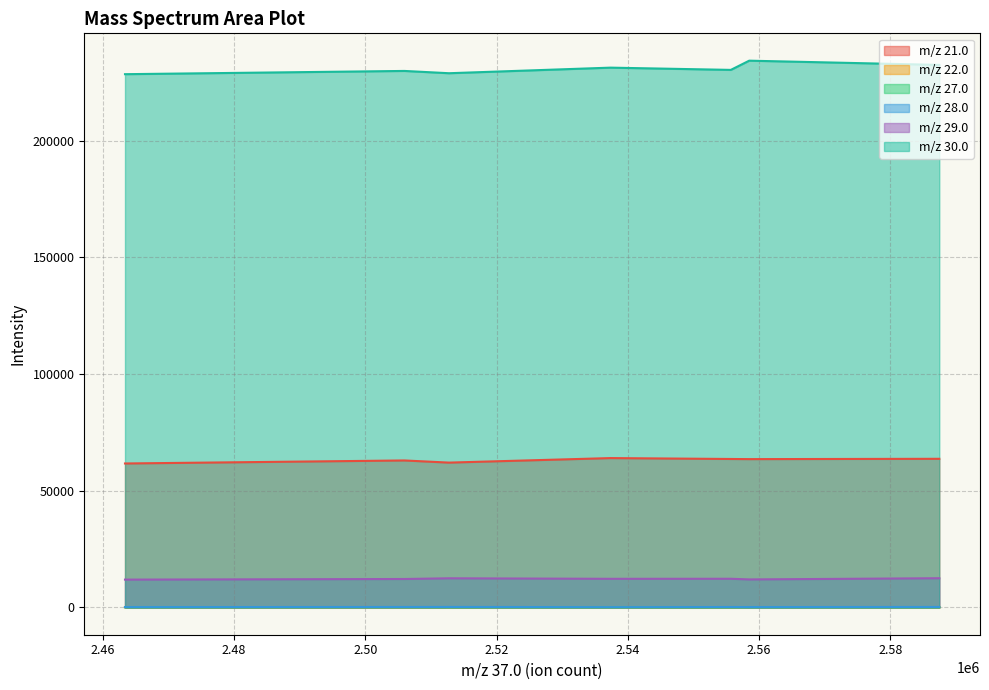

Where is the first local maximum for m/z 27.0?

2505954.5